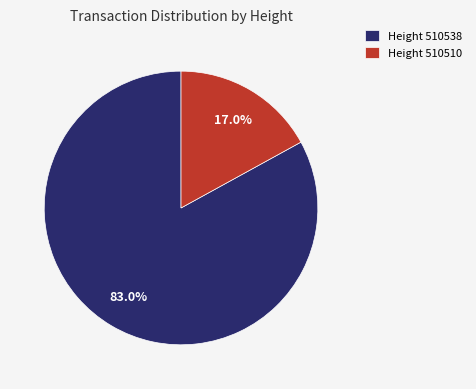

How many slices are in this pie chart?

2